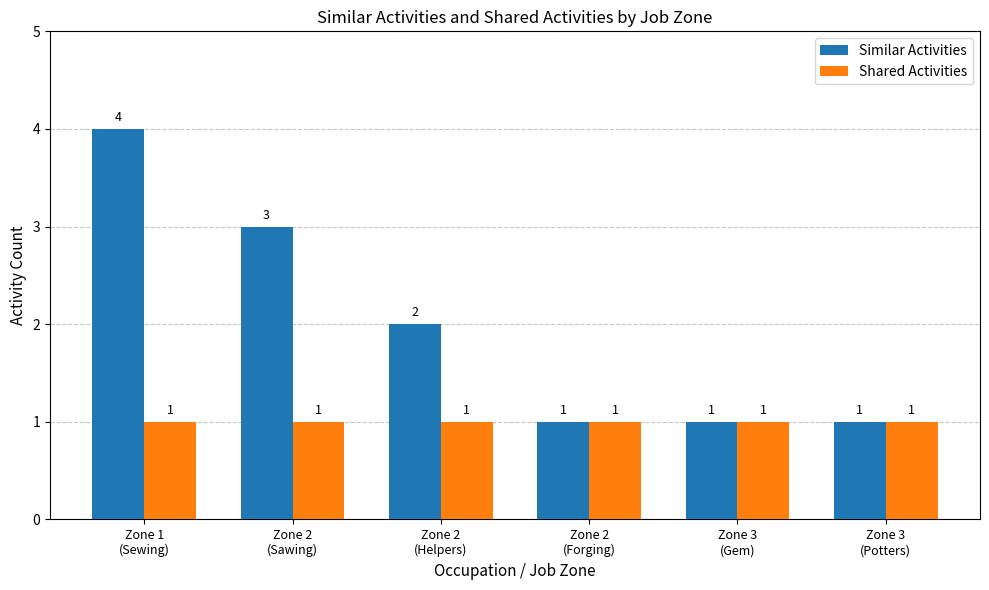

Which series has the widest spread of values?

Similar Activities